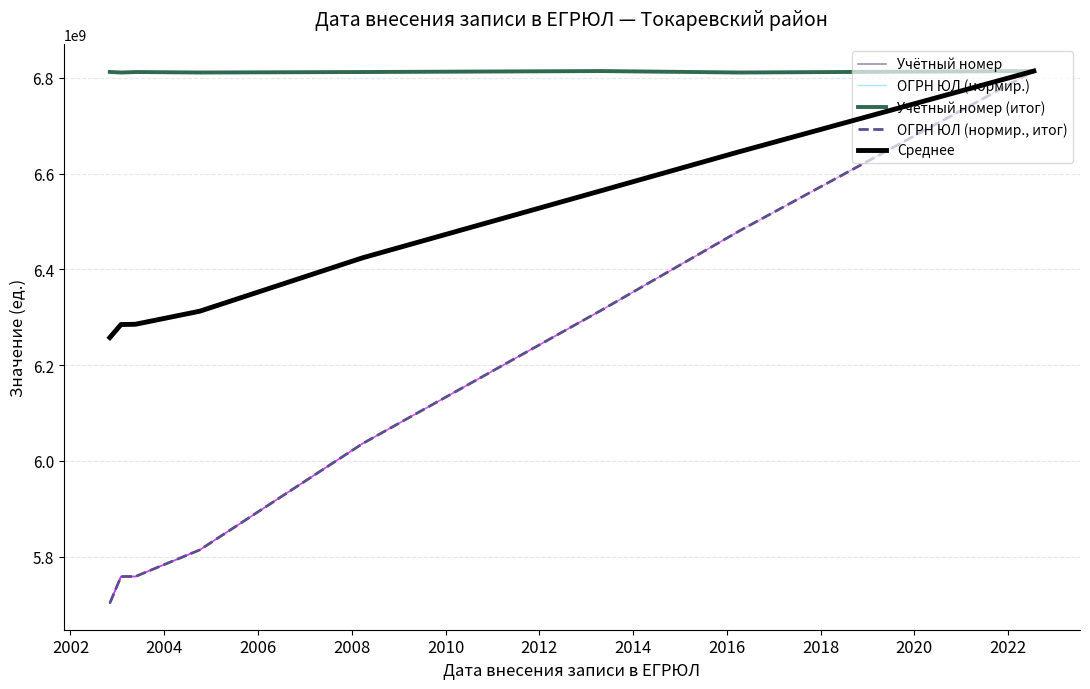

What is the minimum value for Среднее?

6257647795.6